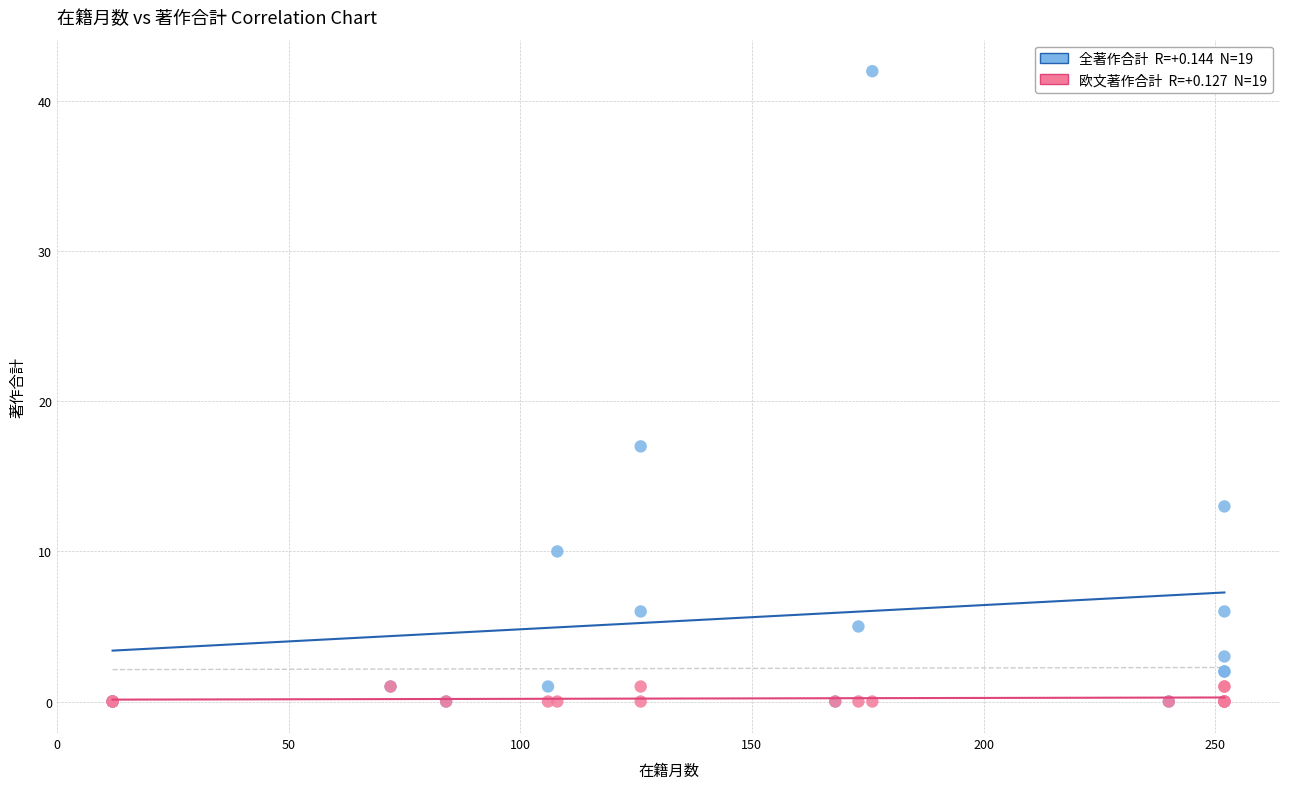

Across all series, what Y value is closest to 21?

17